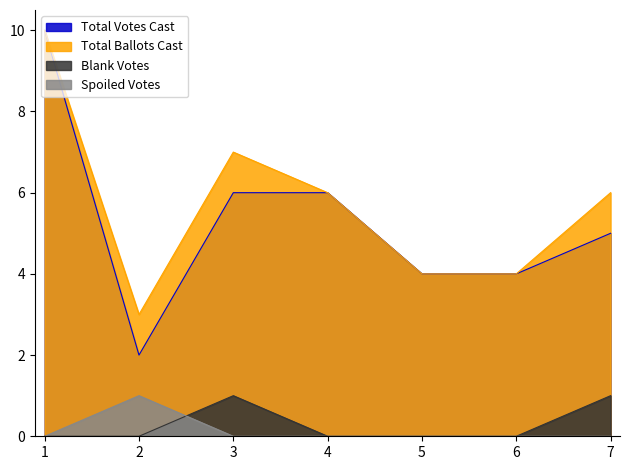

At how many categories does at least one series exceed 0?

7